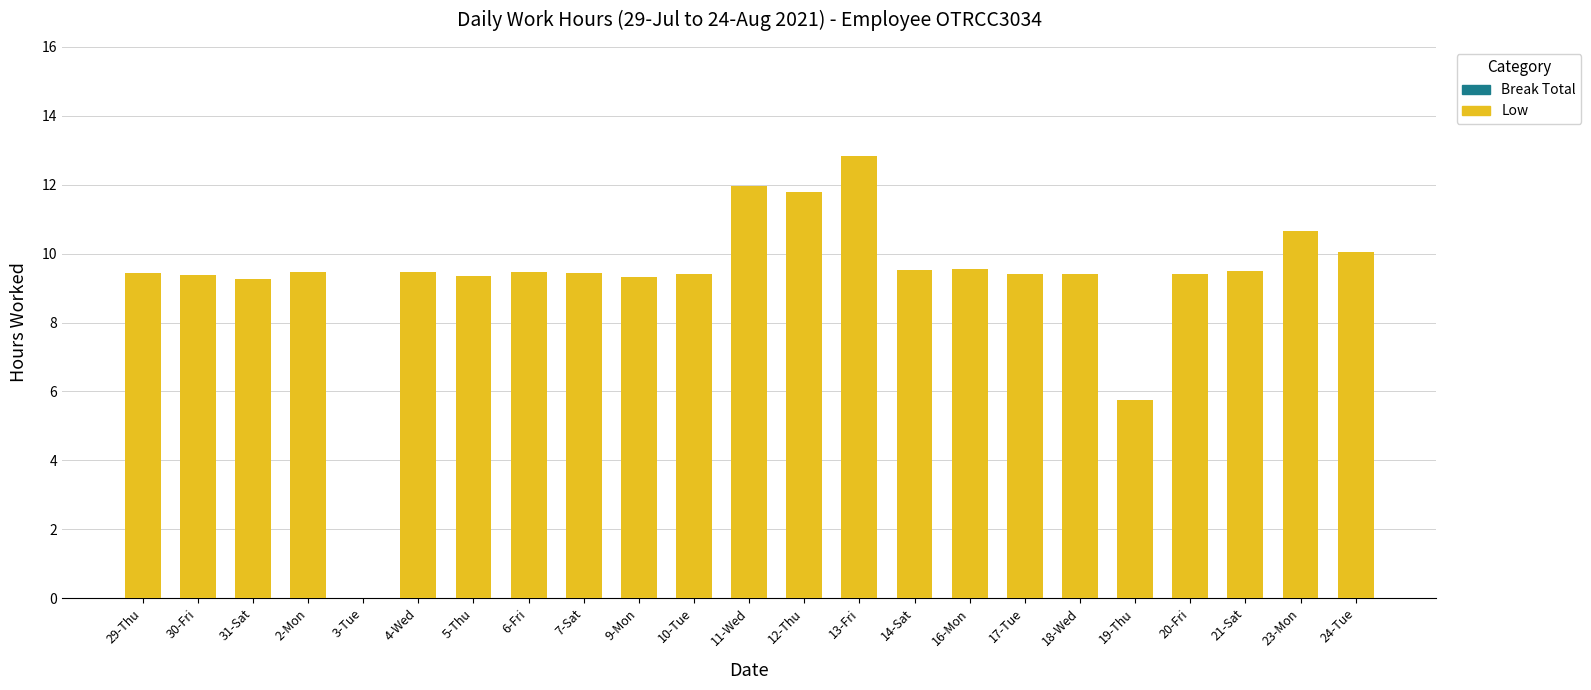

What is the sum of the values at 24-Tue and 14-Sat?

19.6